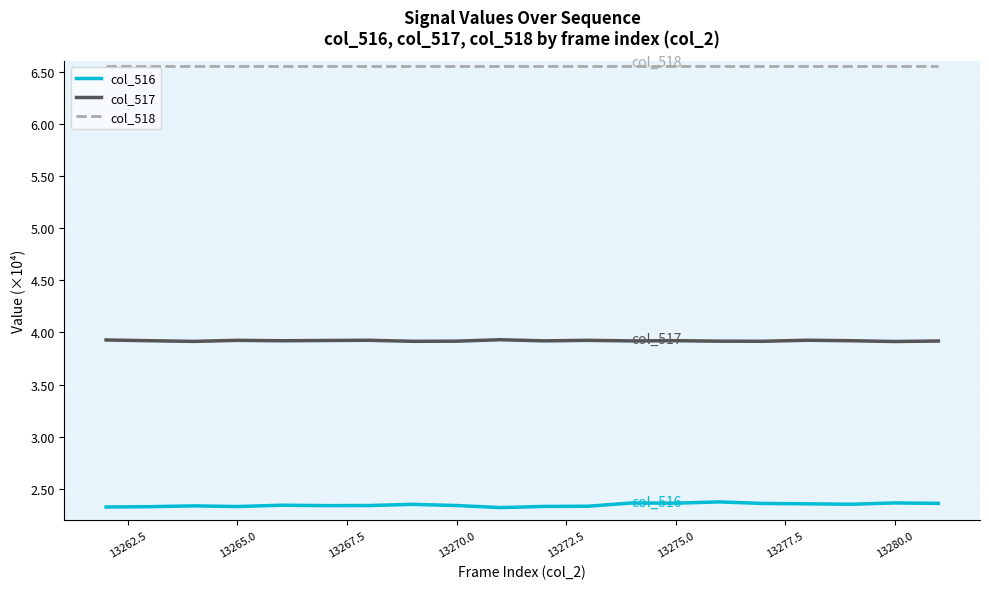

Which series has the largest range (max minus min)?

col_516